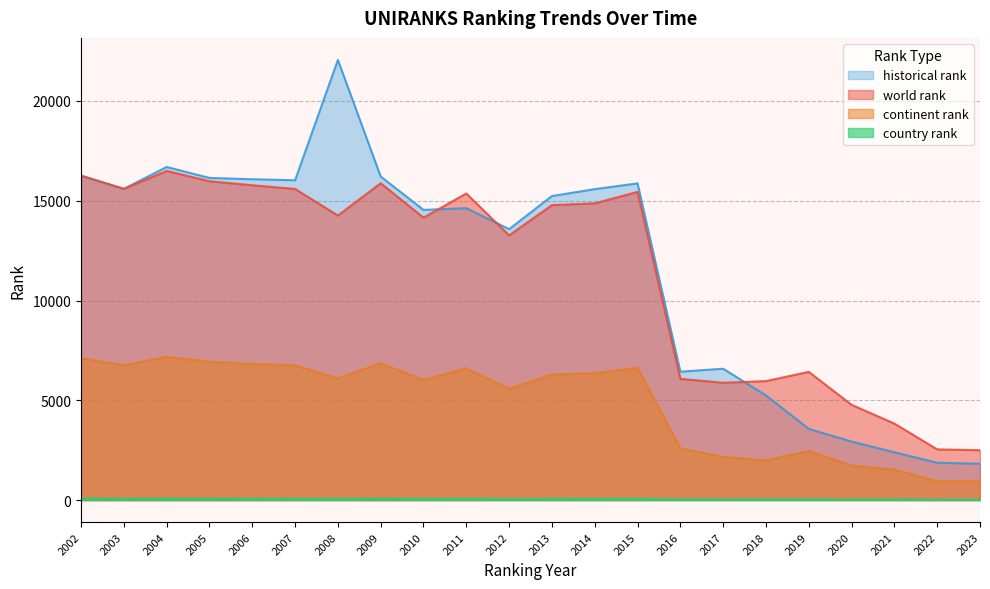

Where is the first local maximum for historical rank?

2004